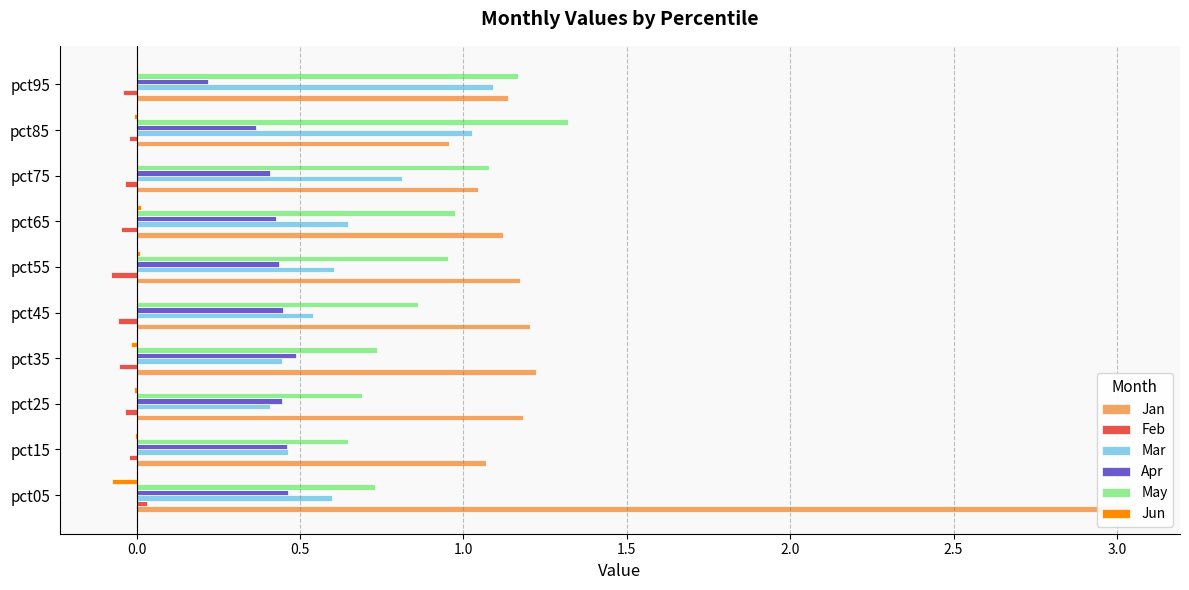

What position from the right is 3.0?

3